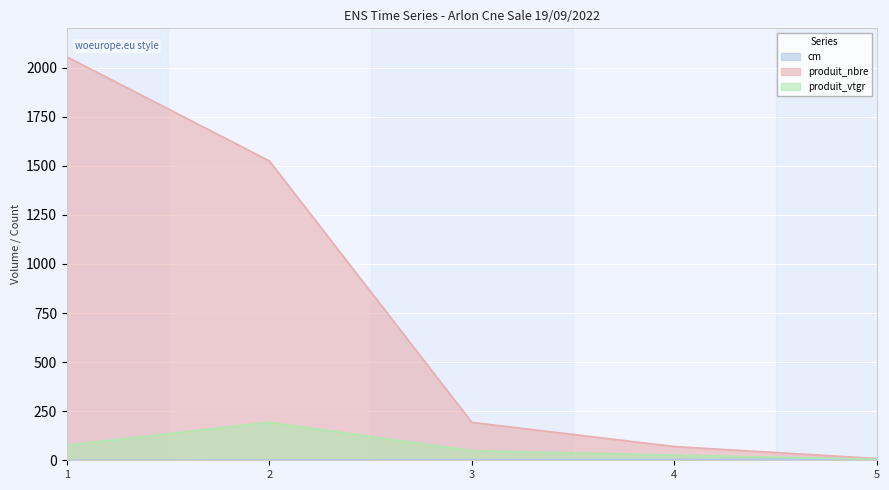

What is the difference between the maximum and minimum values in the cm series?

4.0